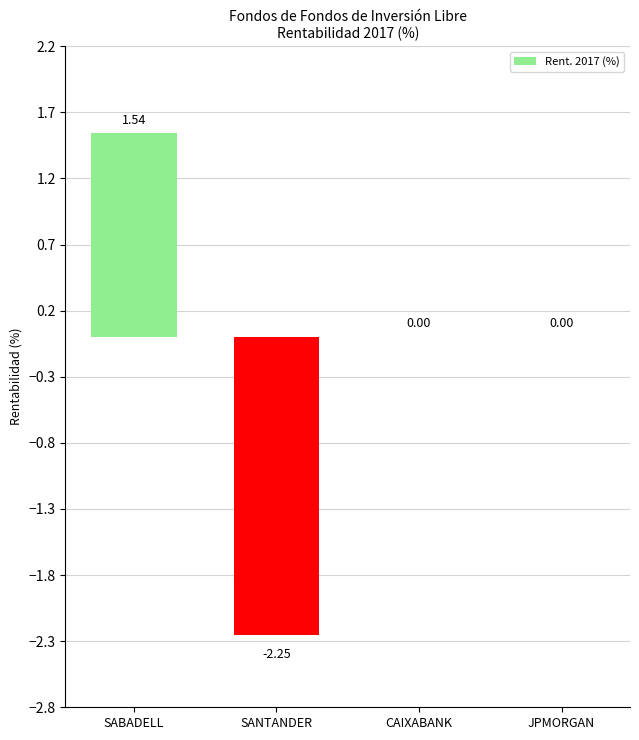

Count the number of categories in the chart.

4